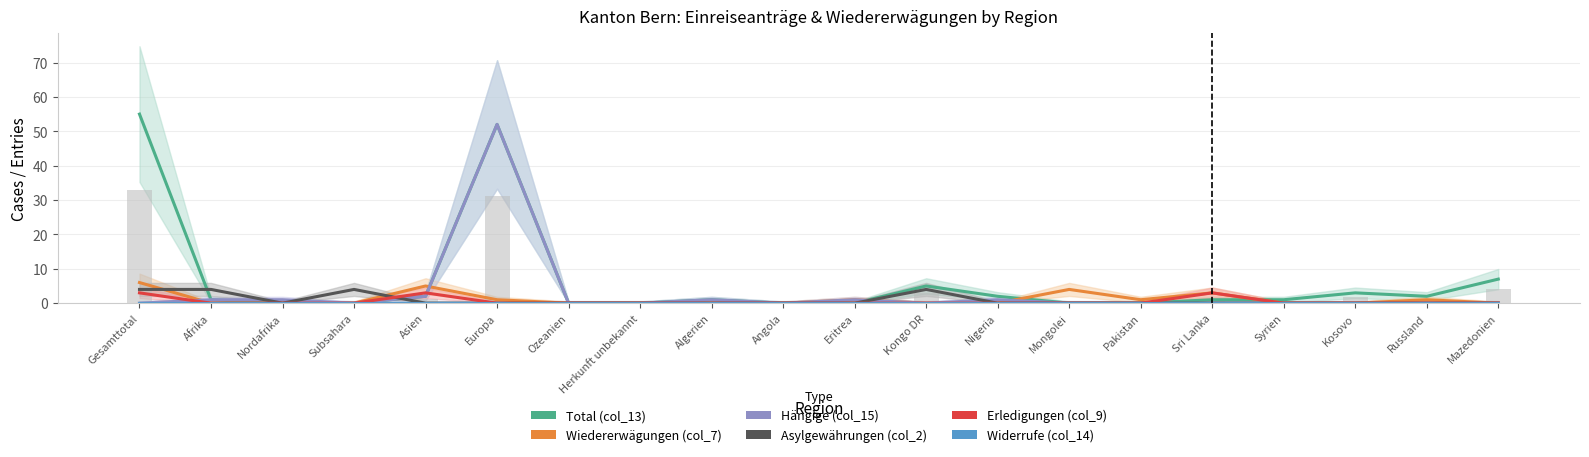

What is the sum of the Hängige (col_15) values at Angola and Eritrea?

1